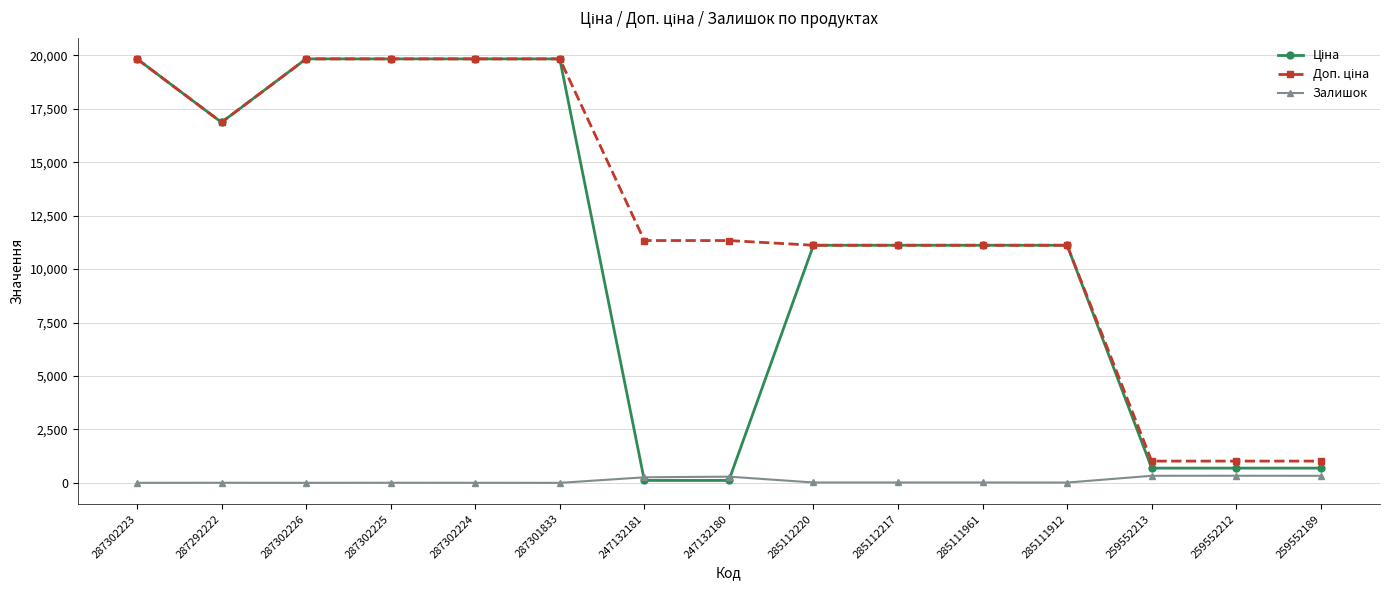

What is the total value across all series at 287301833?

39662.1